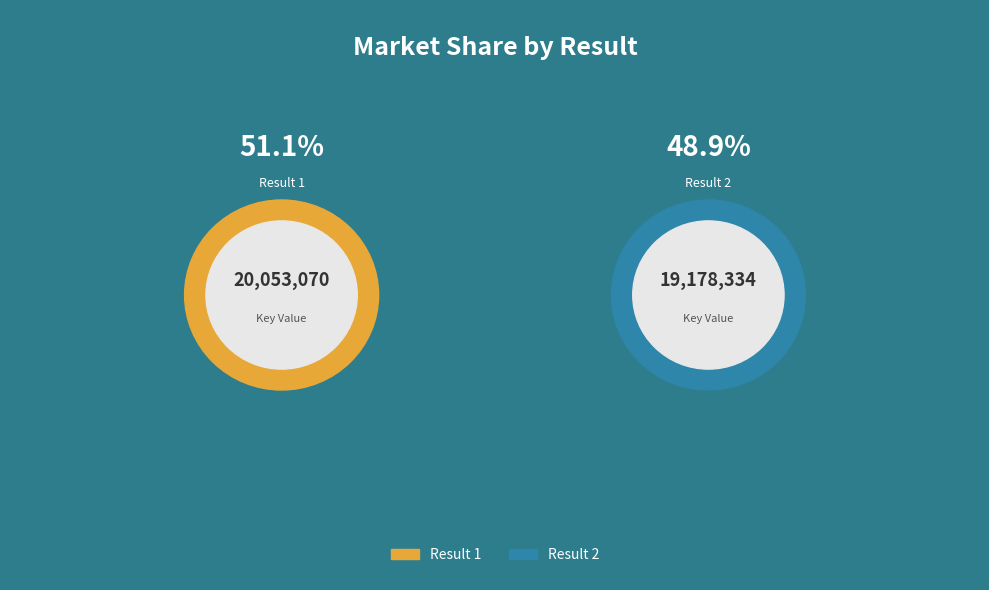

What is the change in value from 1 to 2?

-874736